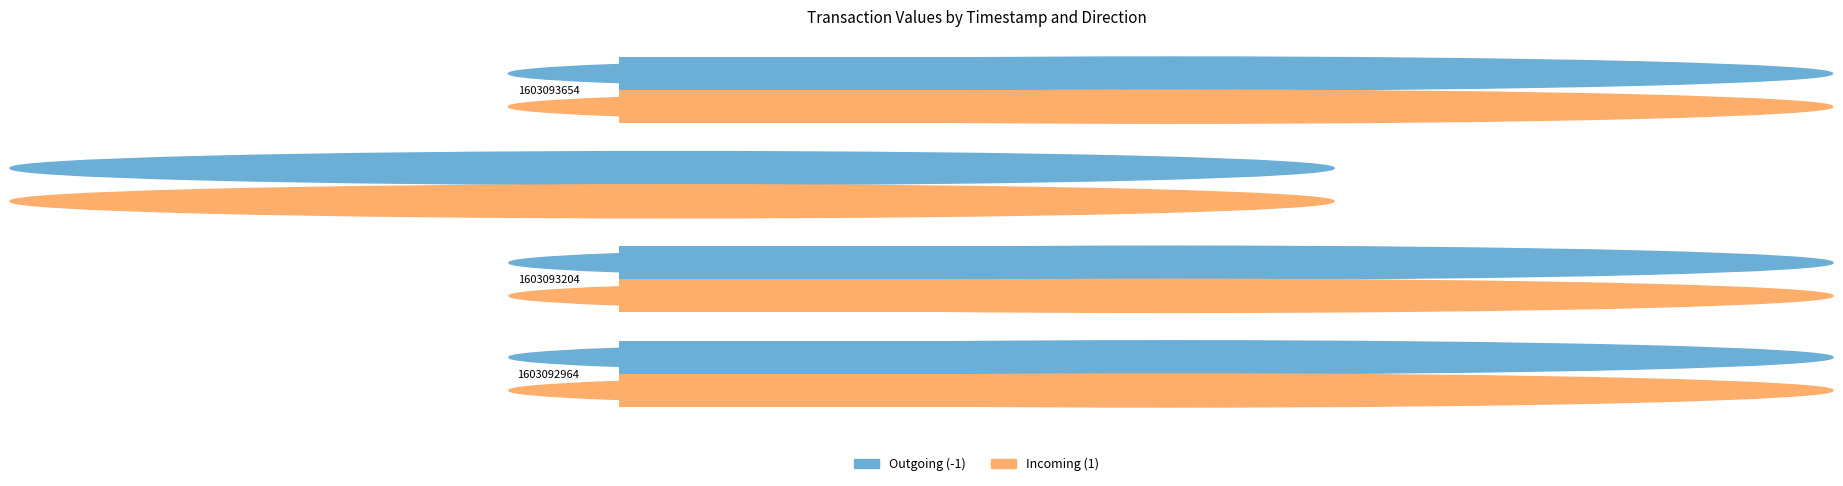

At how many categories does at least one series exceed 0?

4